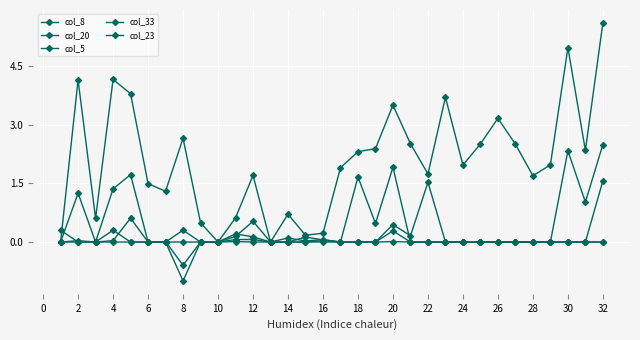

How many categories are shown in the chart?

32